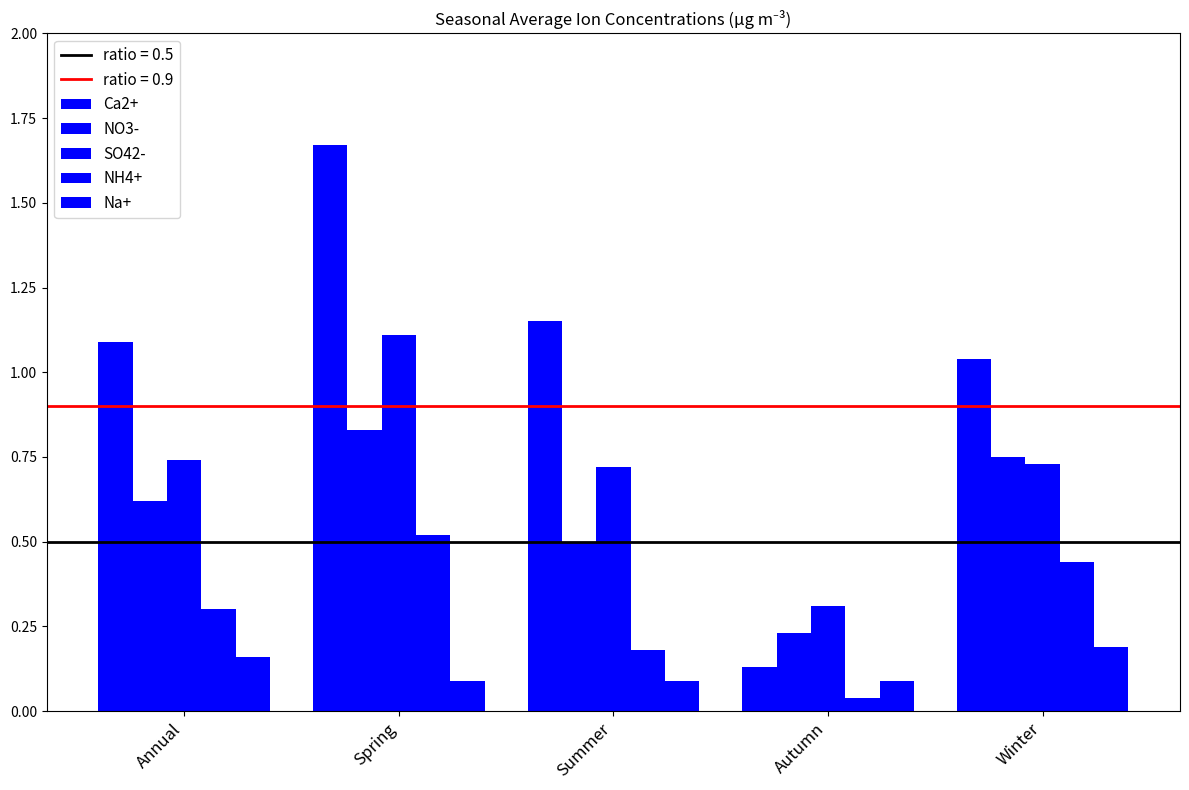

Count the number of data series in this chart.

5